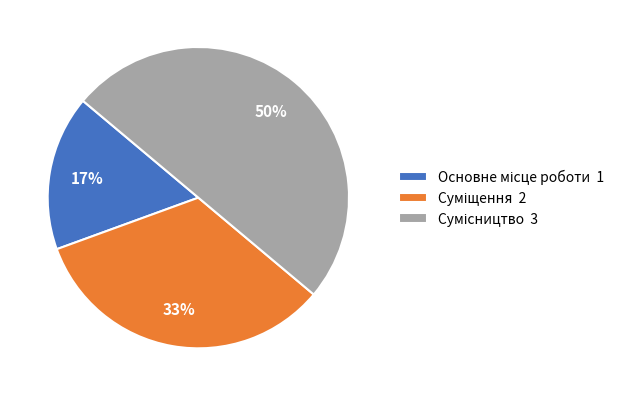

To the nearest percent, what is the difference between the largest and smallest slice percentages?

33%